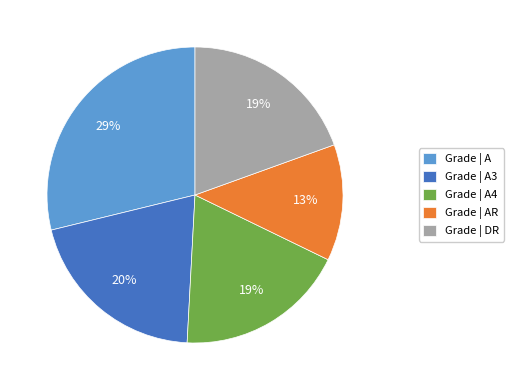

Is there any slice that represents more than half of the pie?

No